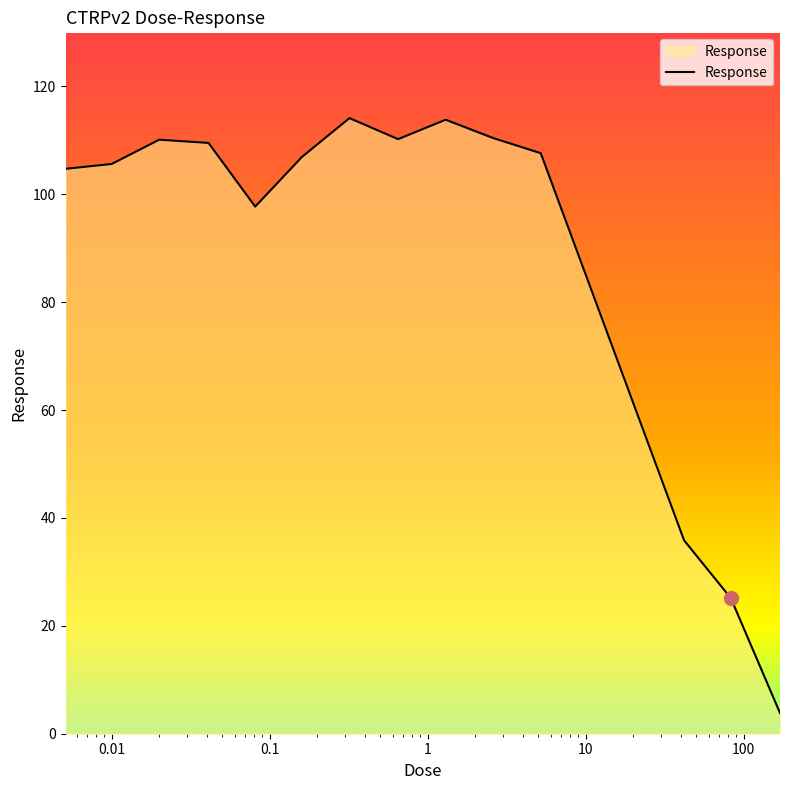

What is the minimum value shown in the chart?

3.8